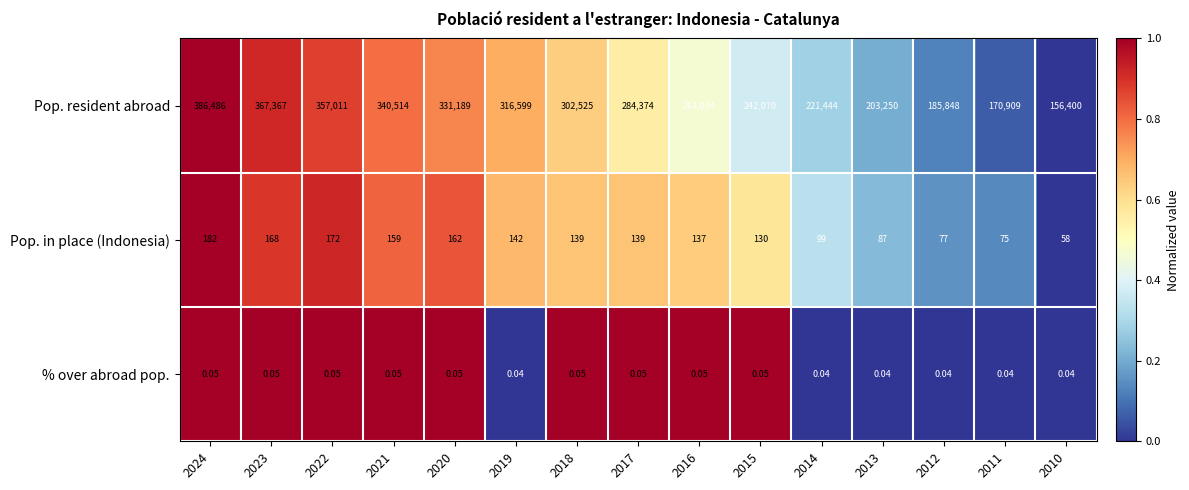

Which series has the largest total across all categories?

Pop. resident abroad